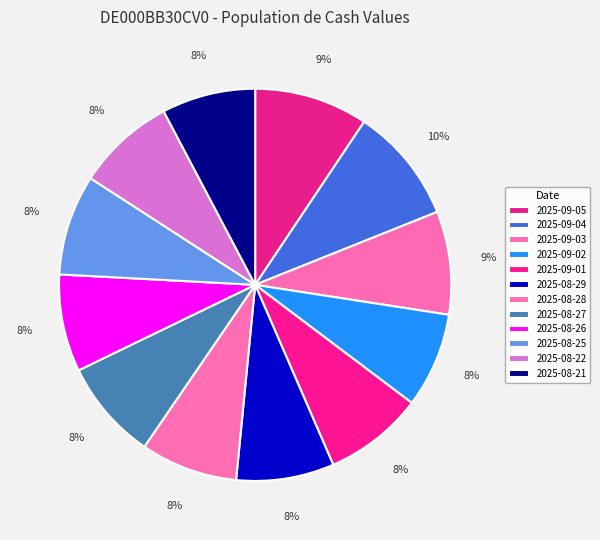

The 2025-08-21 slice represents 22% of the pie. True or false?

False